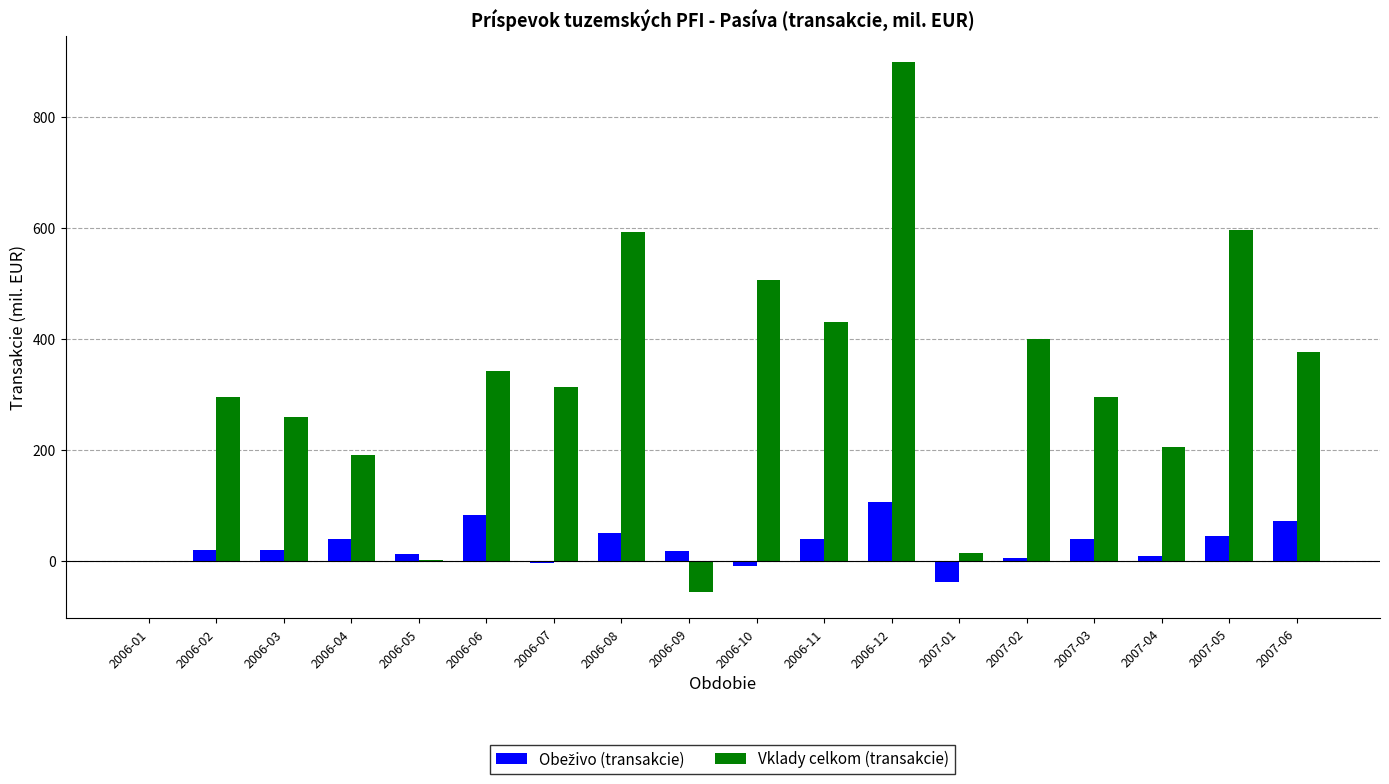

How many groups of bars are there?

18